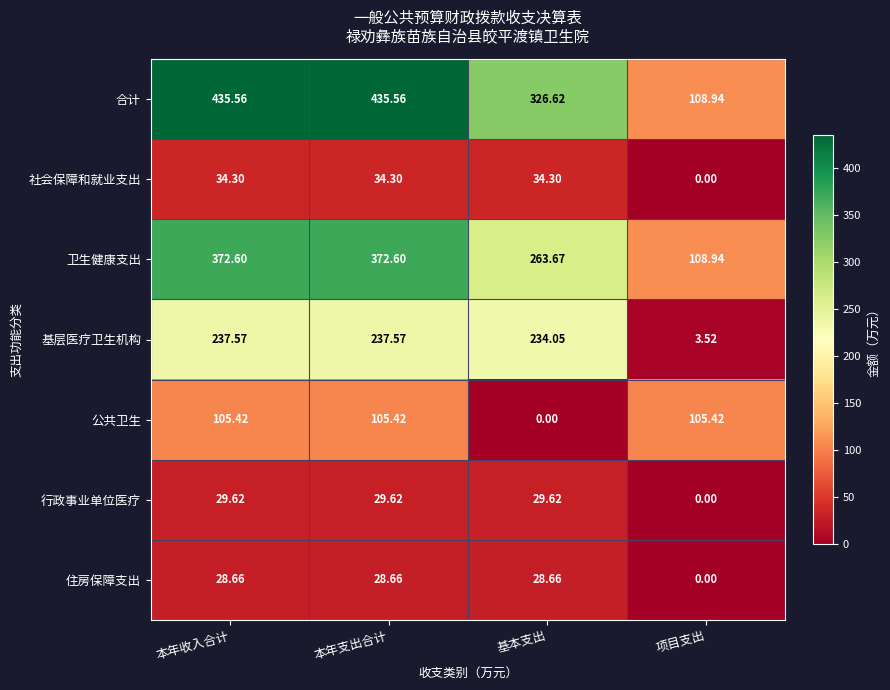

How many categories are shown in the chart?

4